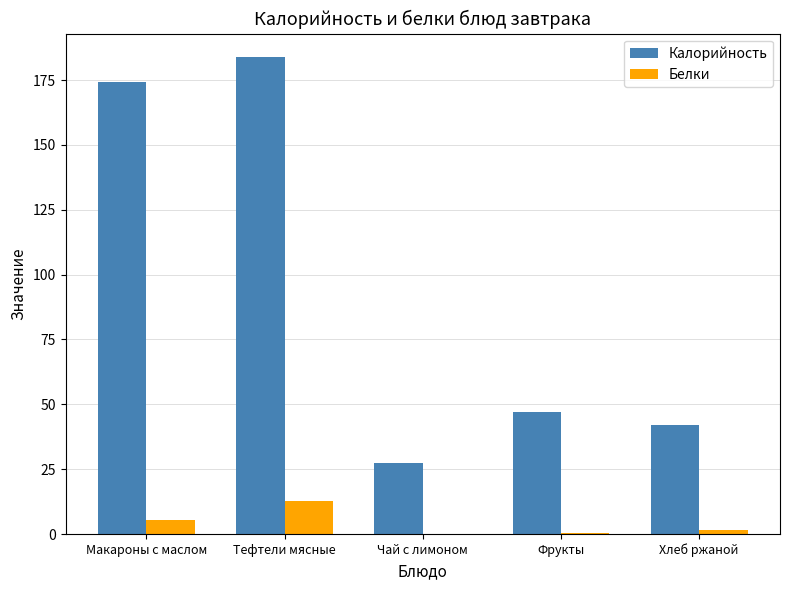

What is the sum of all Калорийность values?

474.3